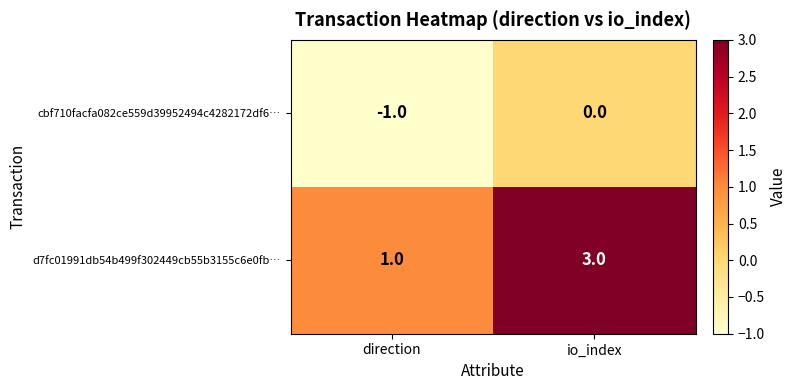

Count the number of categories in the chart.

2